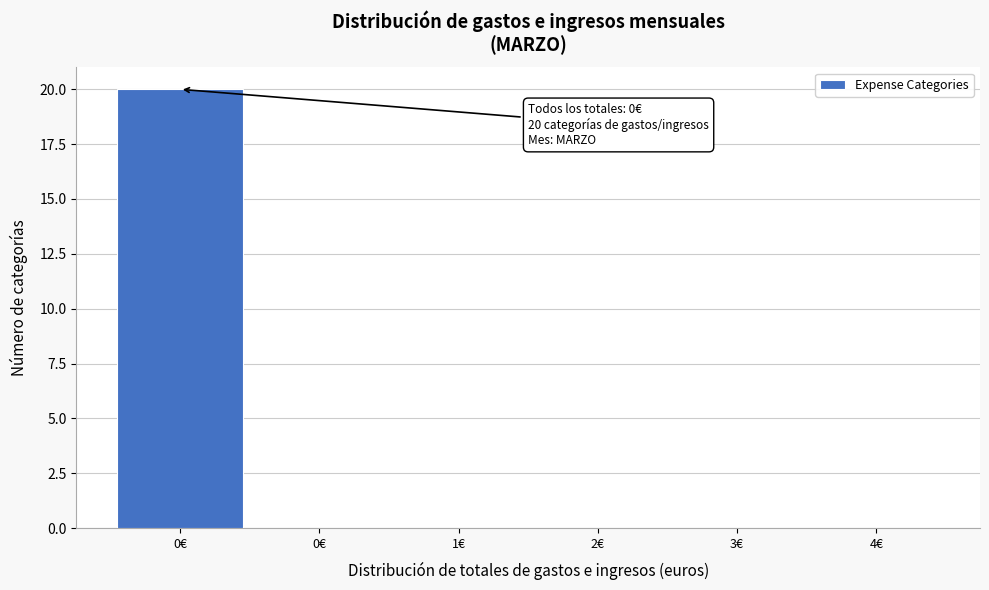

How many categories are shown in the chart?

6